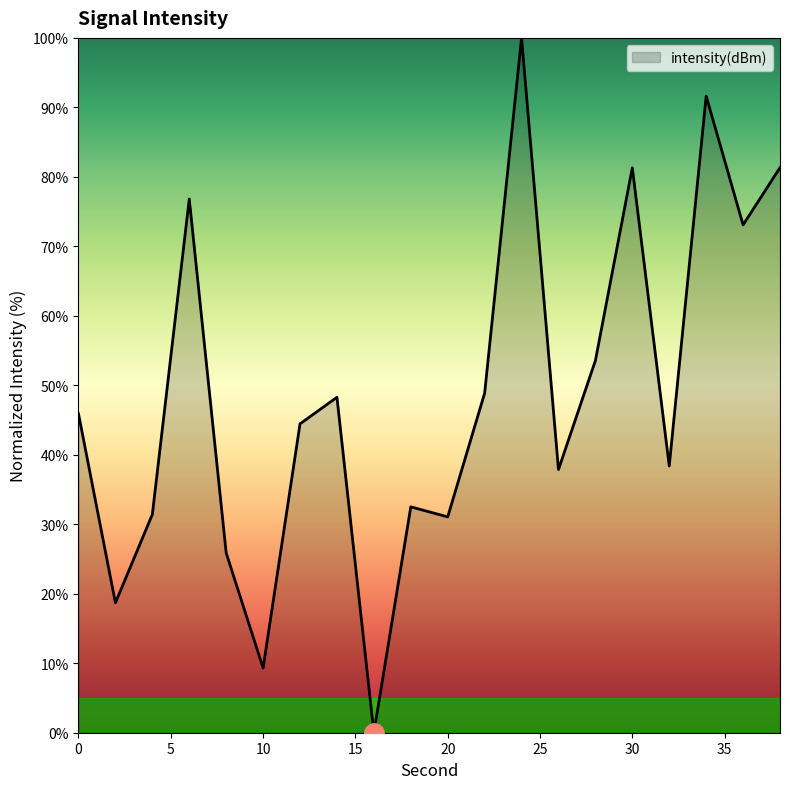

What is the greatest value displayed?

100.0